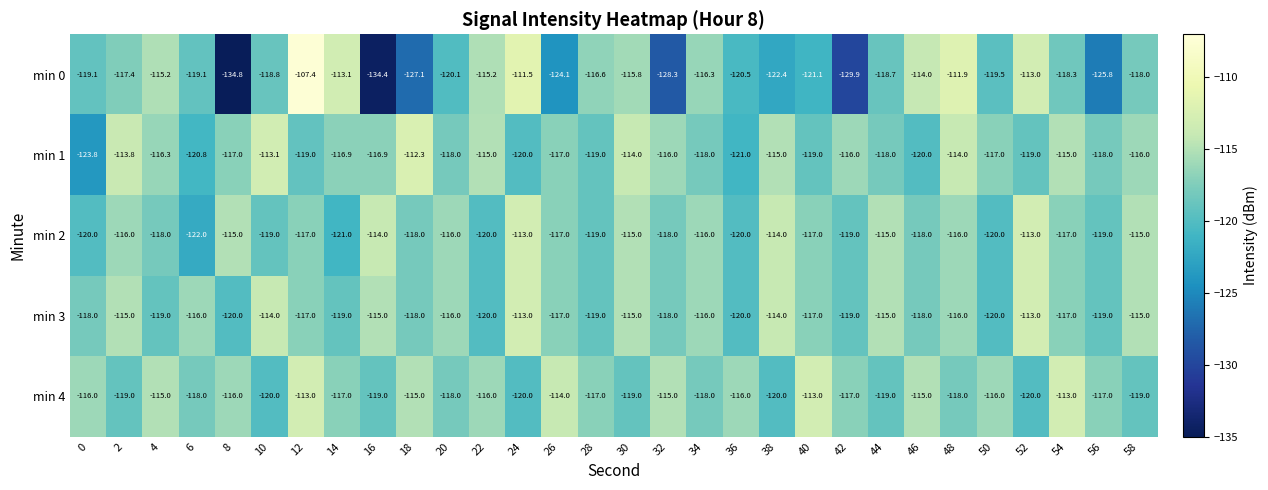

The value of min 2 at 46 is -118.0. True or false?

True